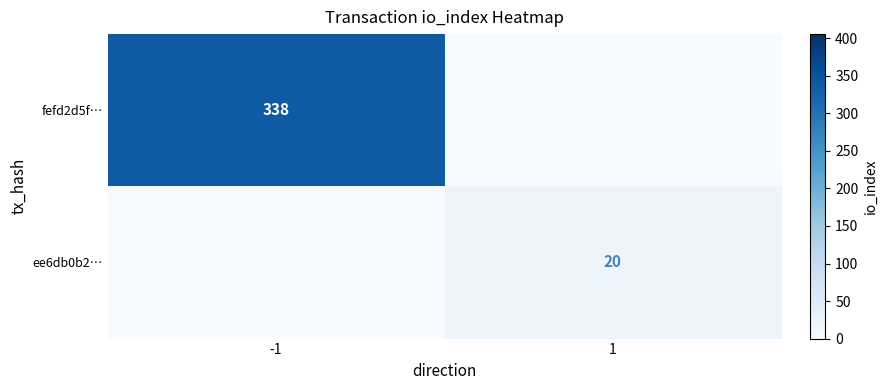

Which label corresponds to the largest value in the chart?

-1